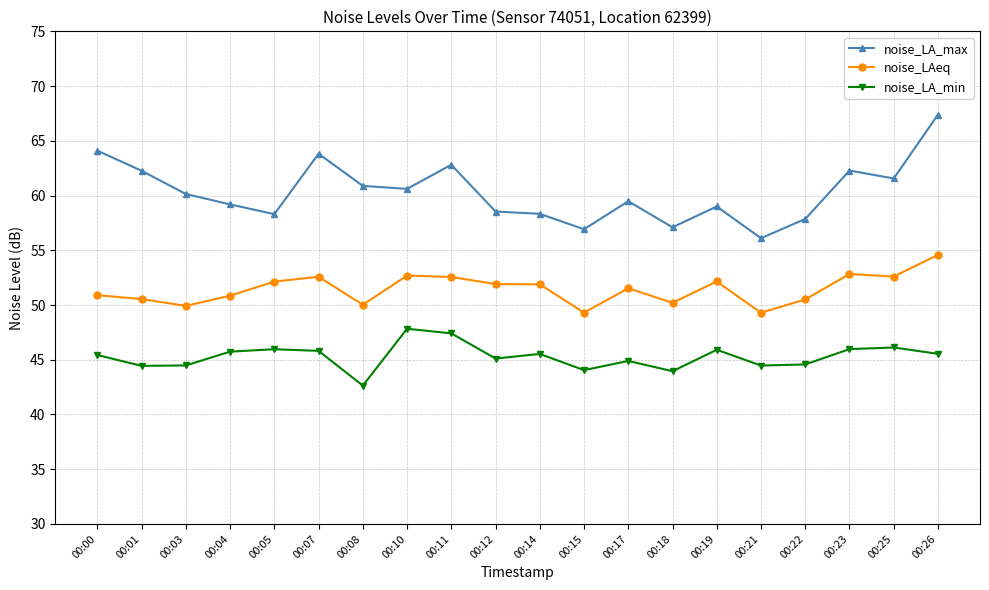

Read the noise_LA_min value at 00:26.

45.5